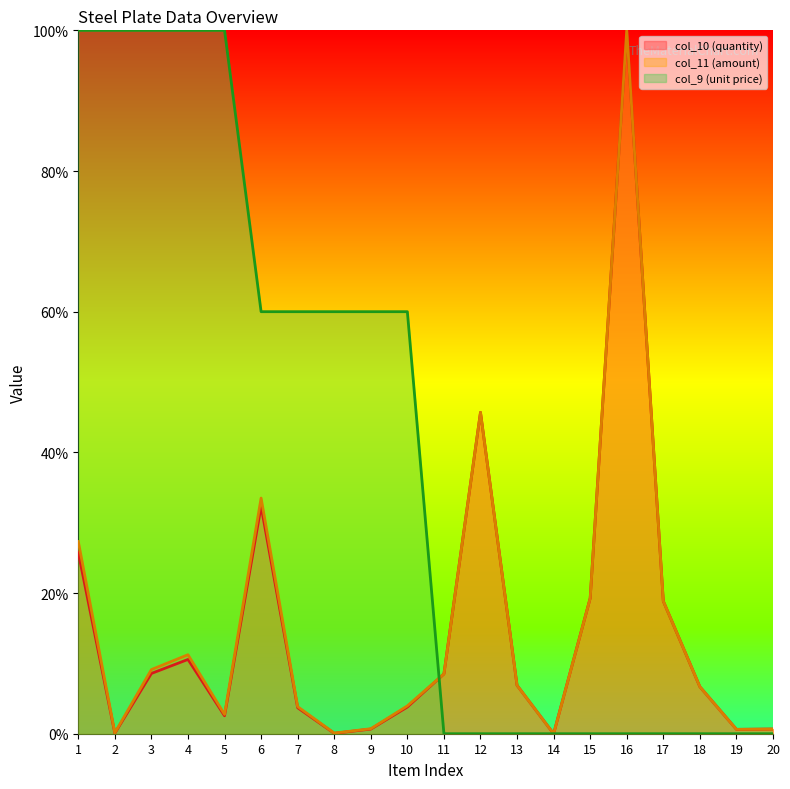

What is the average value of the col_11 (amount) series?

15.0